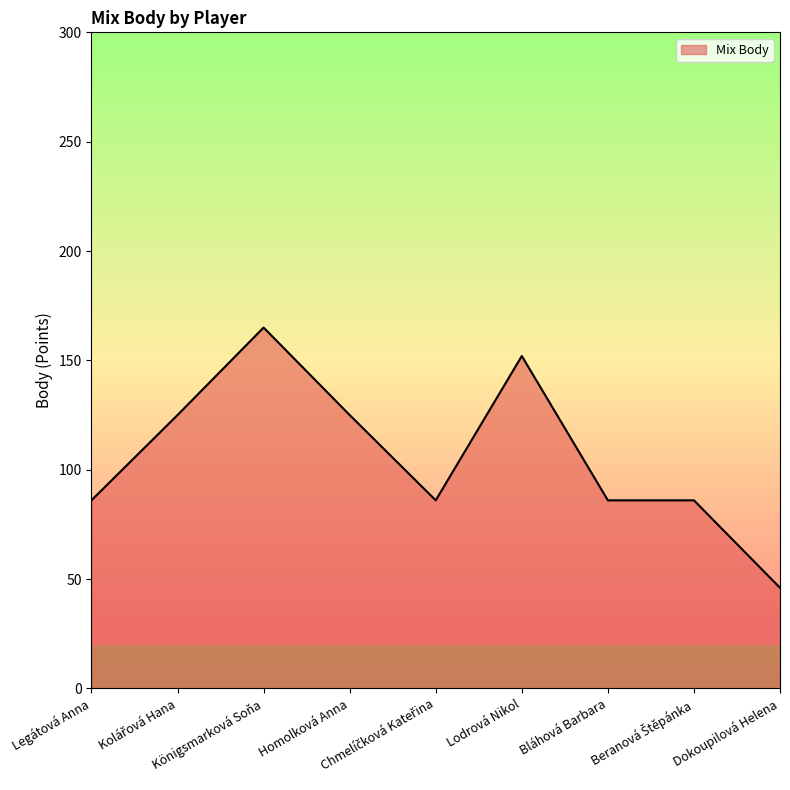

Is it true that the value at Königsmarková Soňa is 253?

False